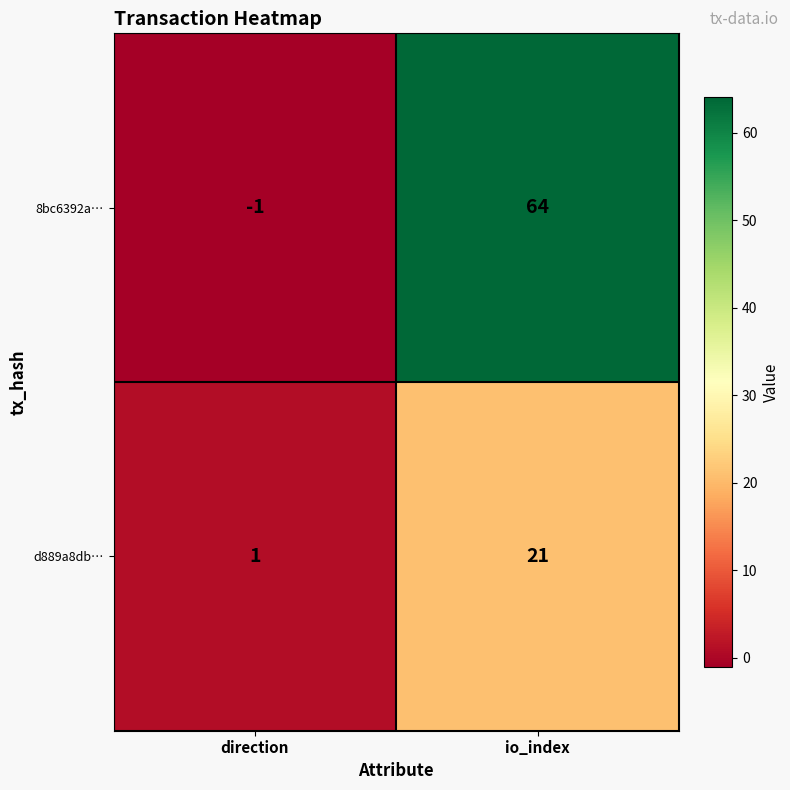

What is the maximum value shown in the chart?

64